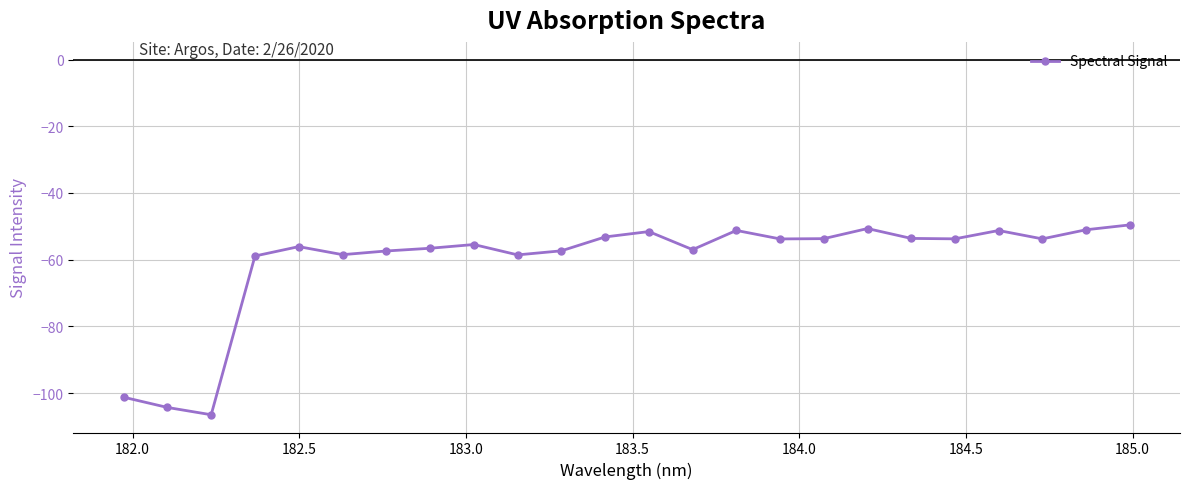

True or false: there are more than 2 points higher than both neighbors.

True